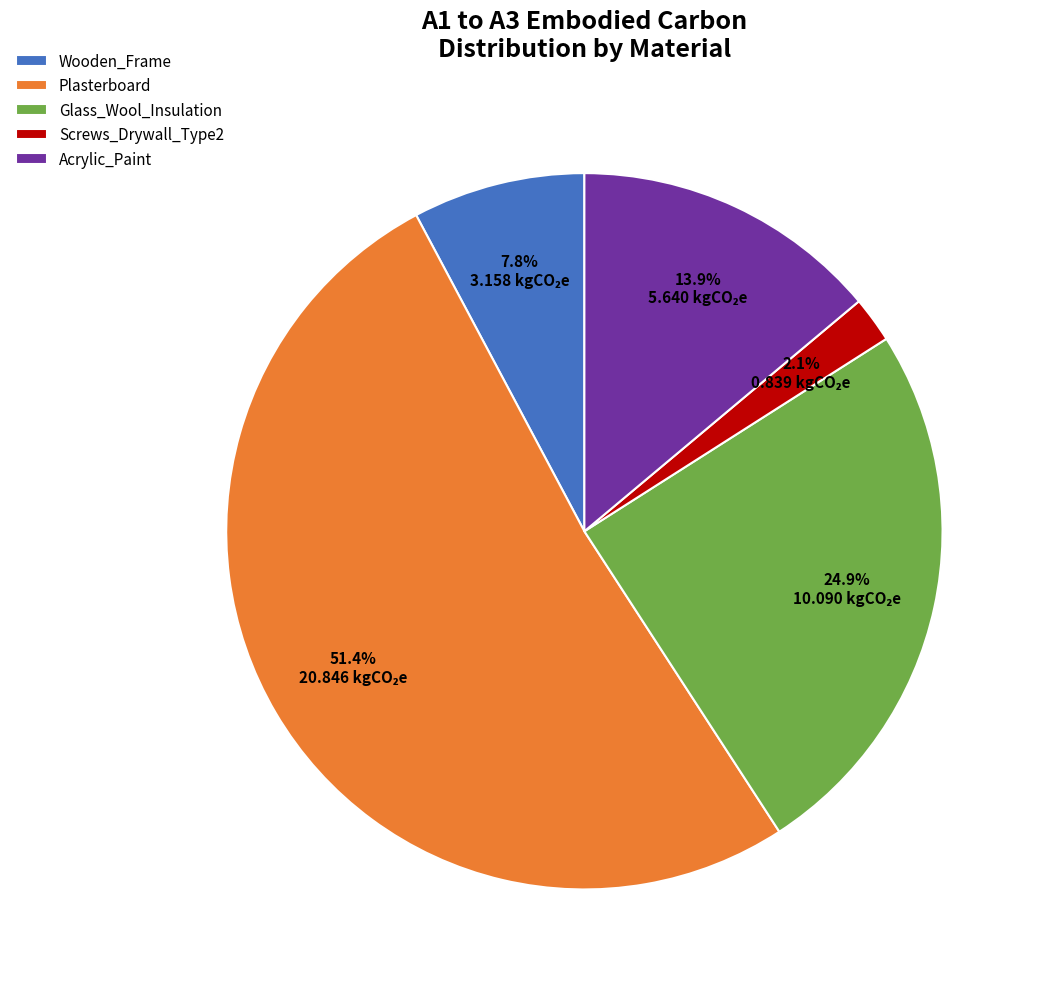

To the nearest percent, what is the average slice percentage?

20%